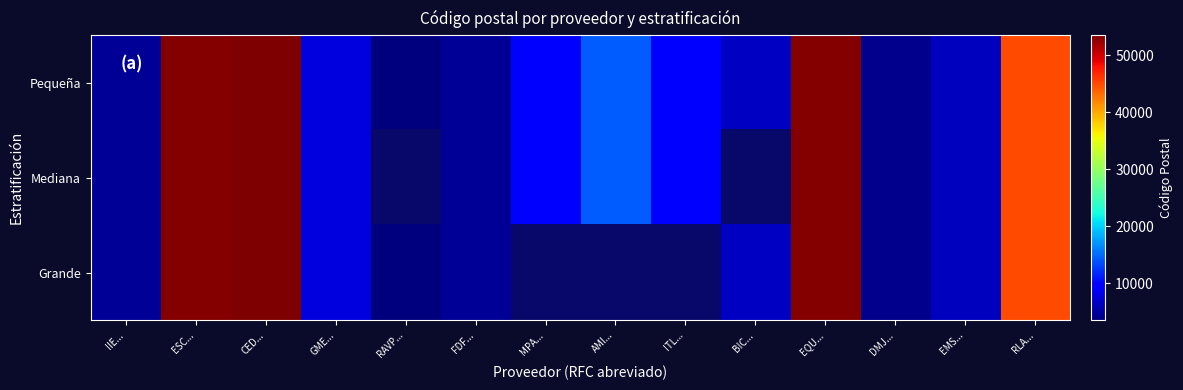

What is the difference between the second highest and minimum values in the Pequeña series?

49730.0